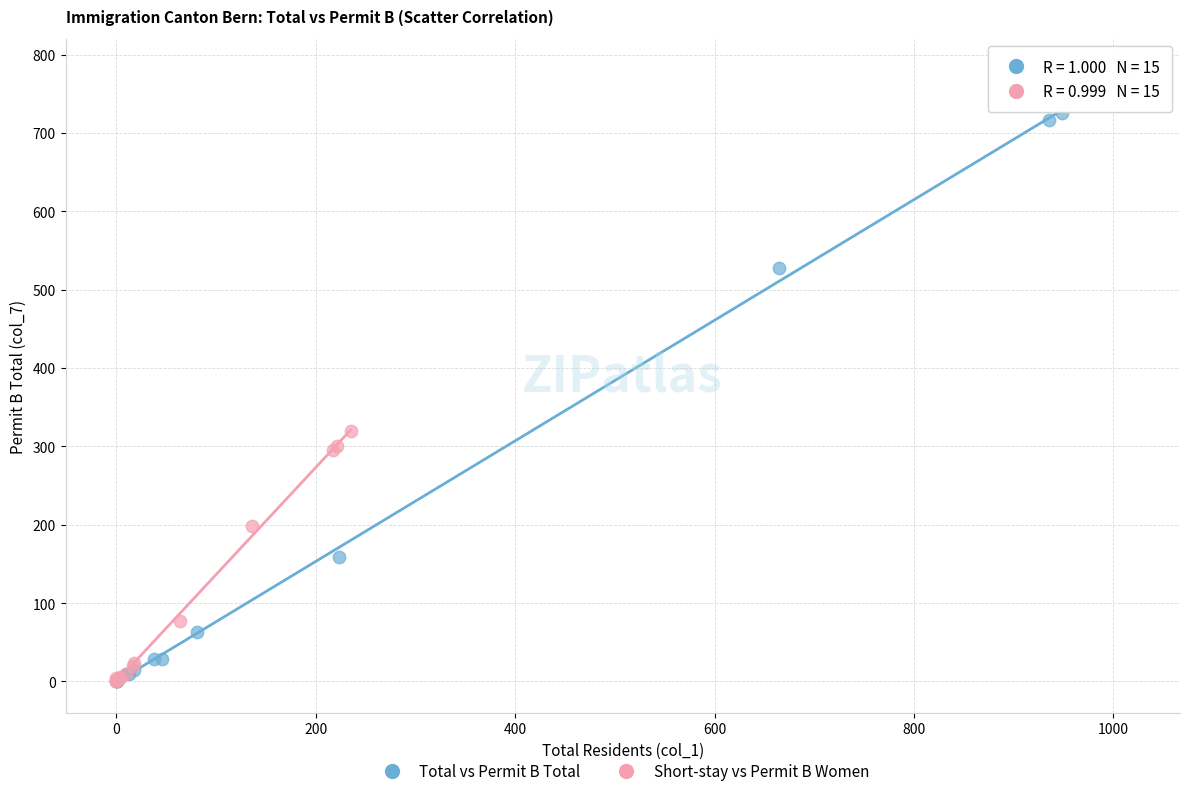

Which series has the largest Y range (max minus min)?

Total vs Permit B Total